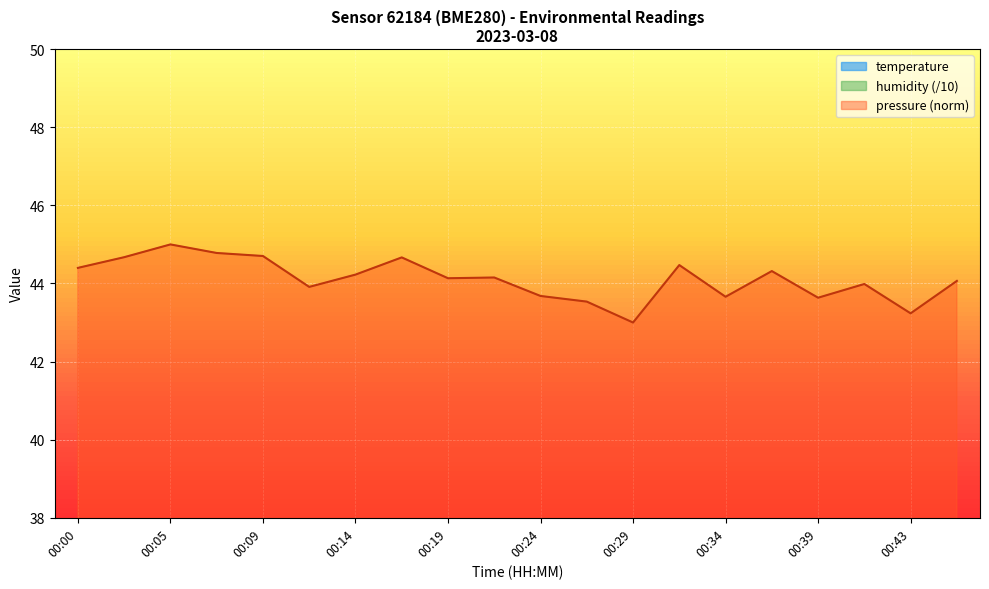

What is the maximum value for pressure_norm?

45.0